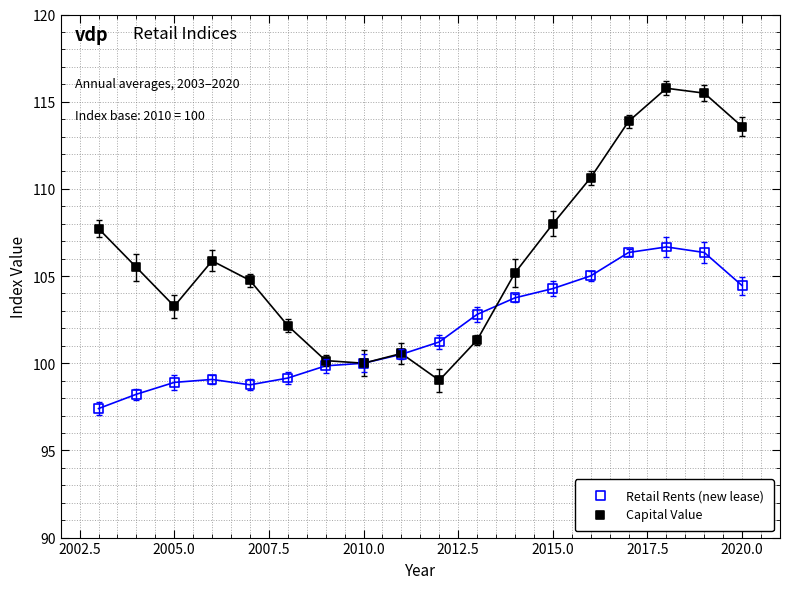

What are all the series names shown in the legend?

Retail Rents (new lease), Capital Value